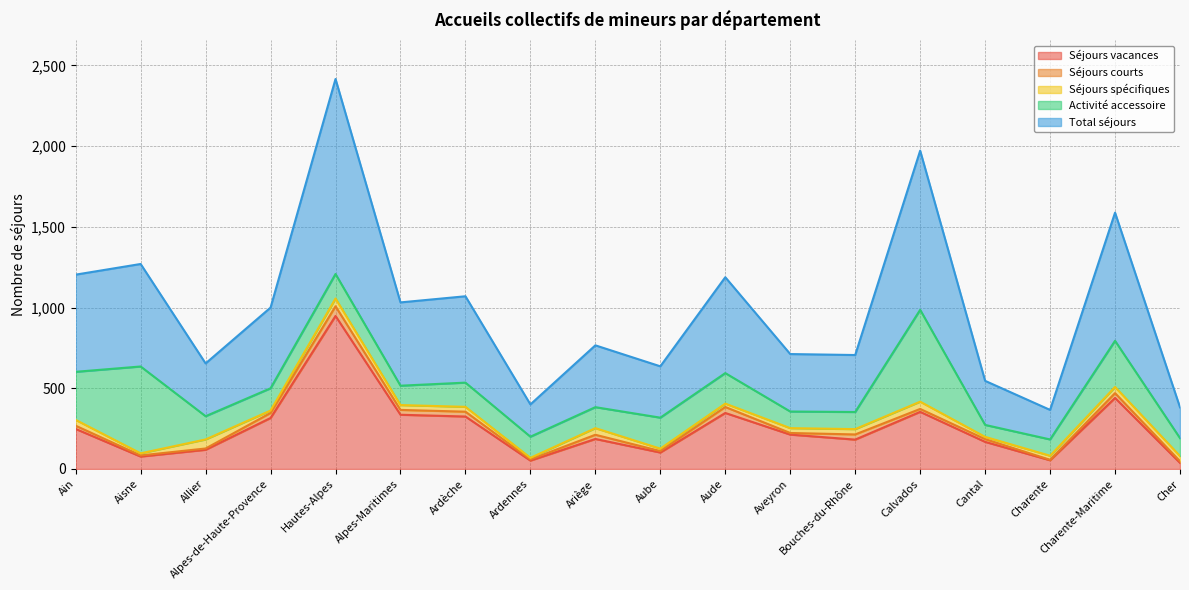

The value of Séjours spécifiques at Allier is 56. True or false?

True